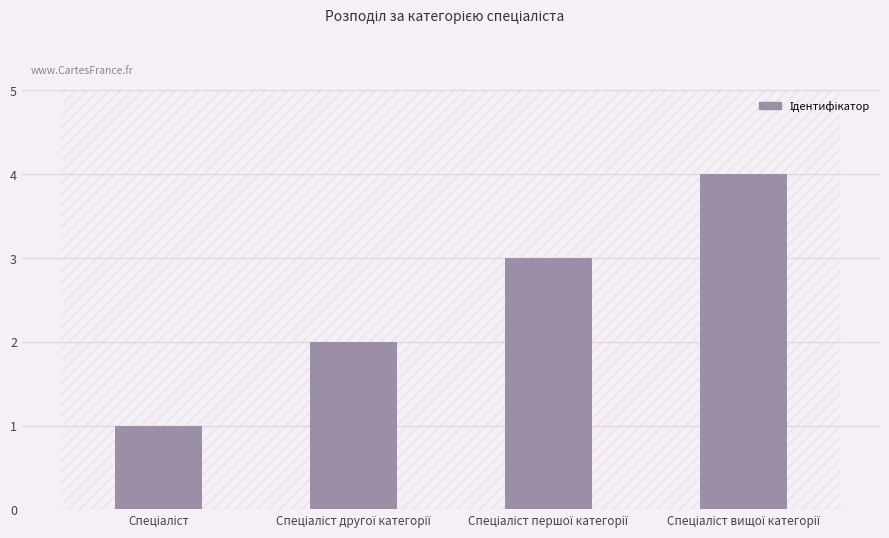

What is the difference between the maximum and minimum values?

3